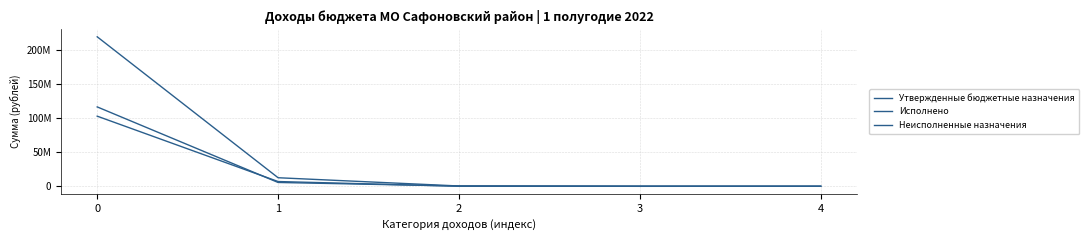

Does the chart display data point markers on the line(s)?

No